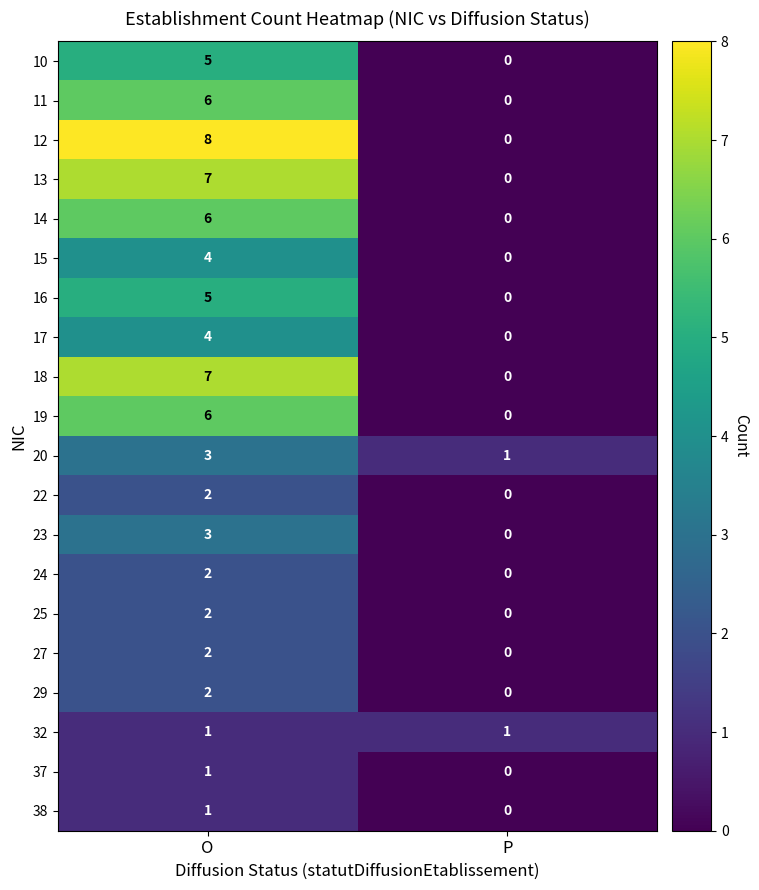

What is the greatest value displayed?

8